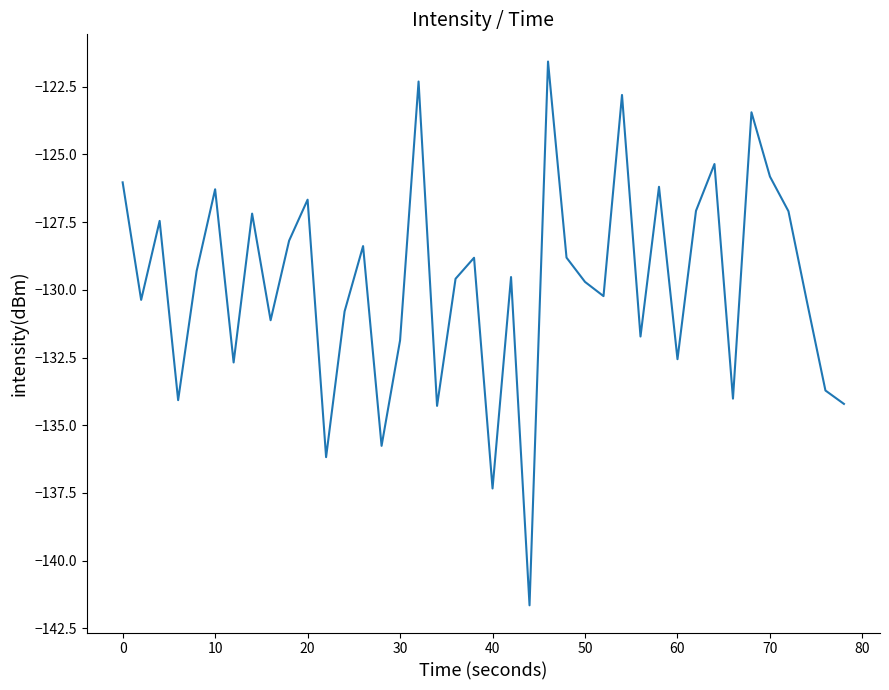

Count the number of data series in this chart.

1